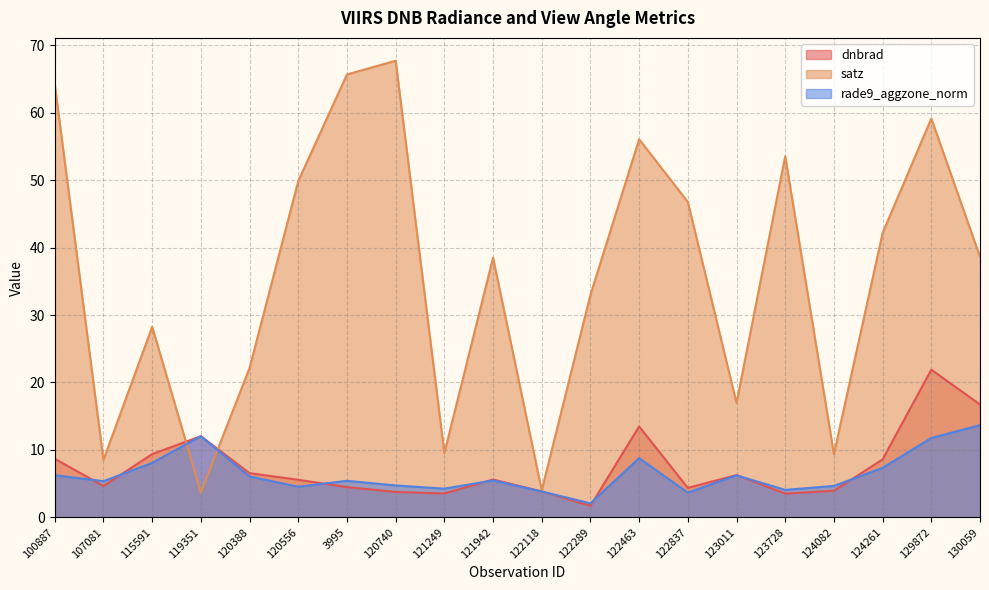

How many data points in rade9_aggzone_norm are less than 5?

8